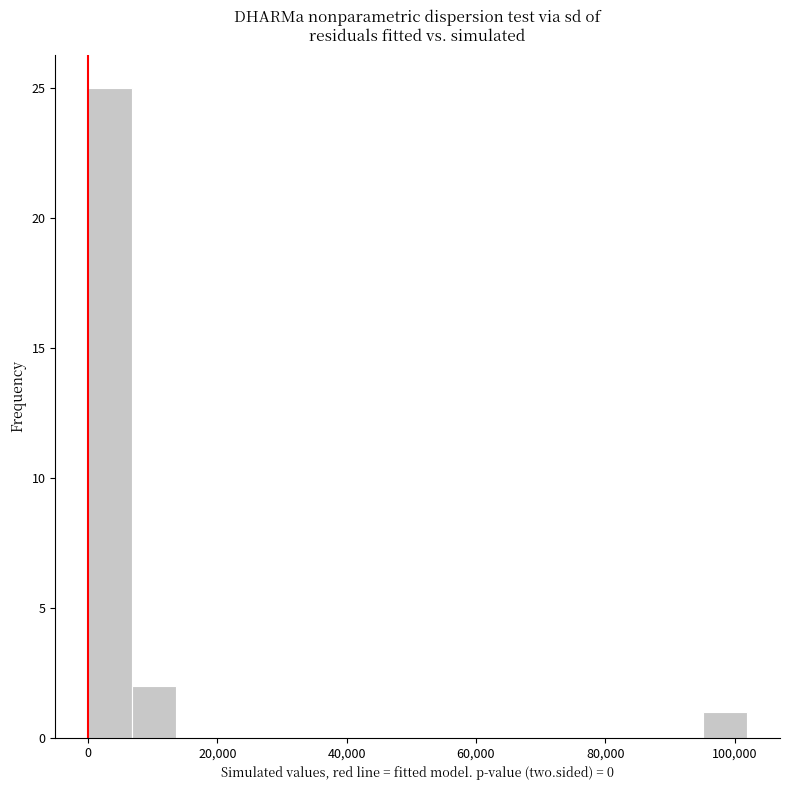

Around what value on the x-axis is the tallest bar? Give the approximate position of its centre, as read against the axis.

4000